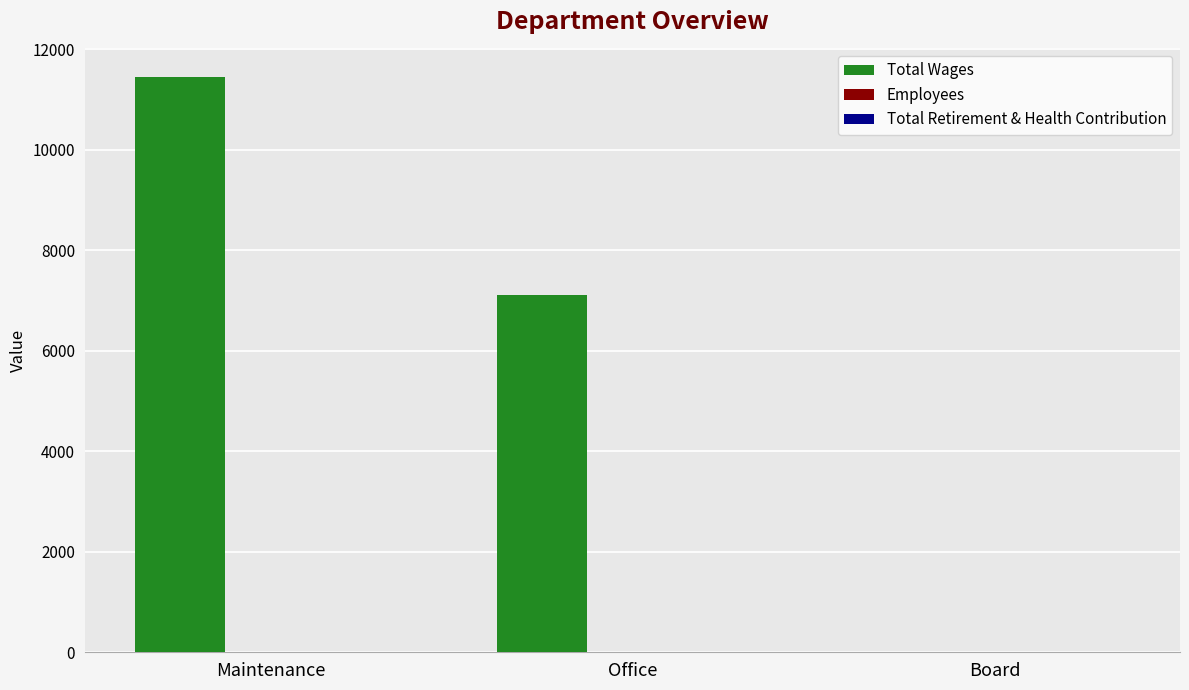

Where is Total Wages nearest to the value 5722?

Office